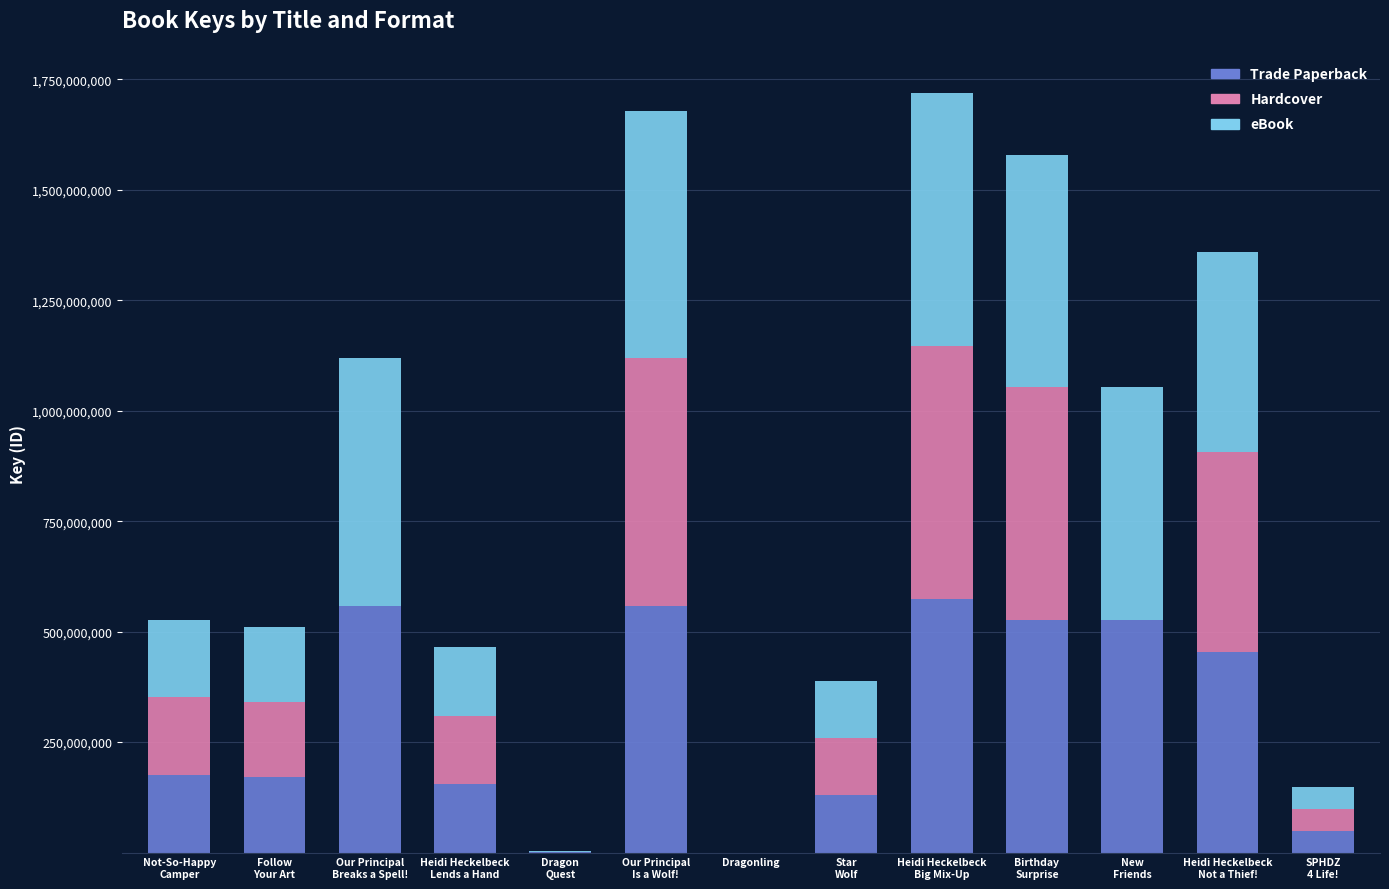

Which series has the largest range (max minus min)?

Hardcover